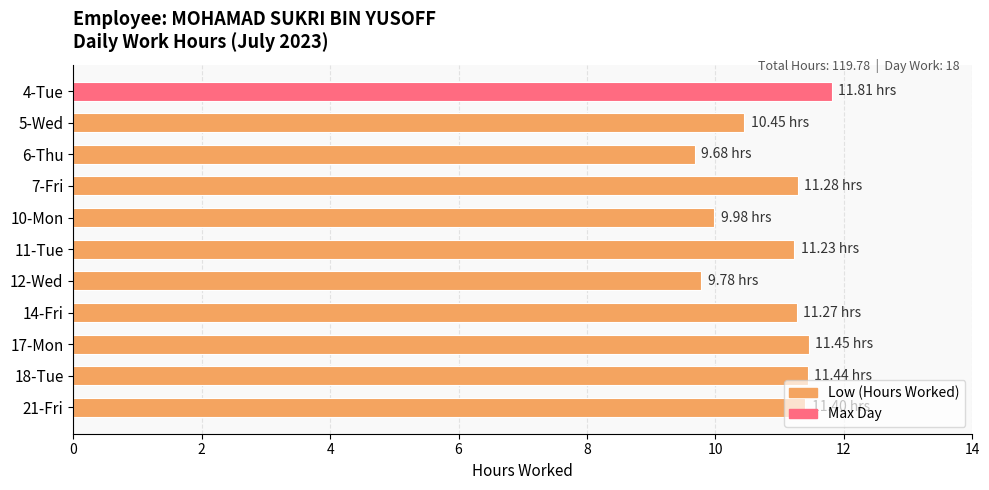

Which has a higher value, 21-Fri or 4-Tue?

4-Tue